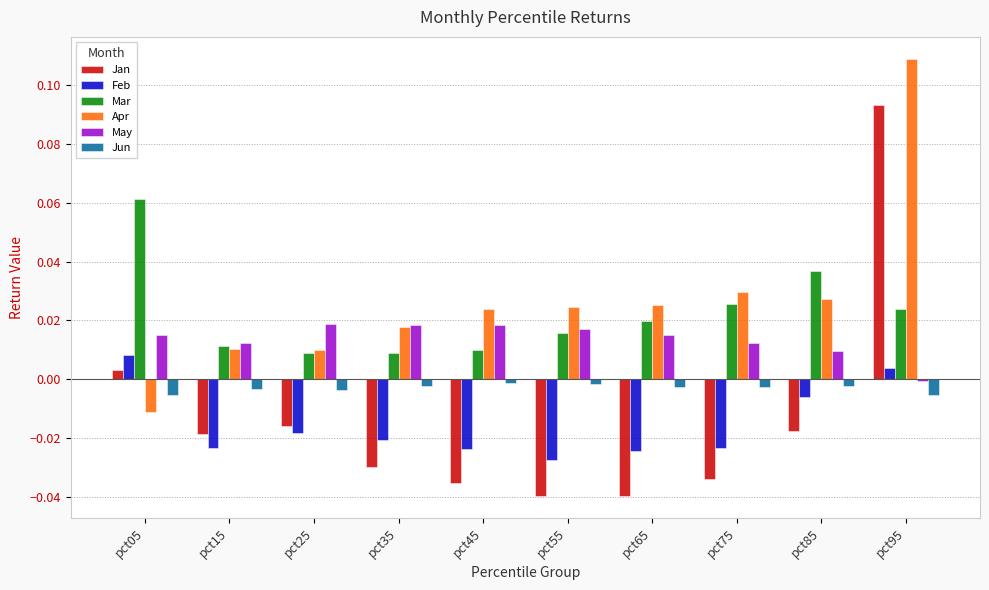

Which series has the largest range (max minus min)?

Jan